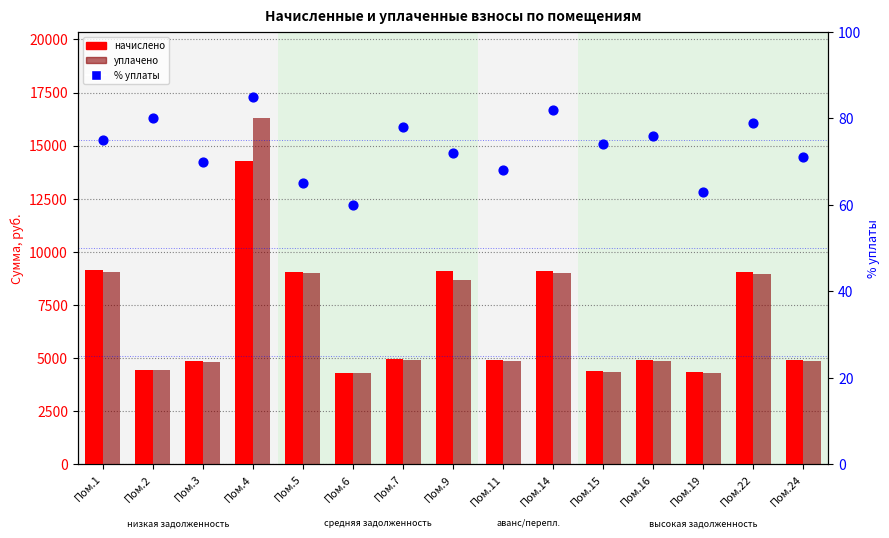

Is the value of начислено at Пом.14 greater than the value of уплачено at Пом.24?

Yes